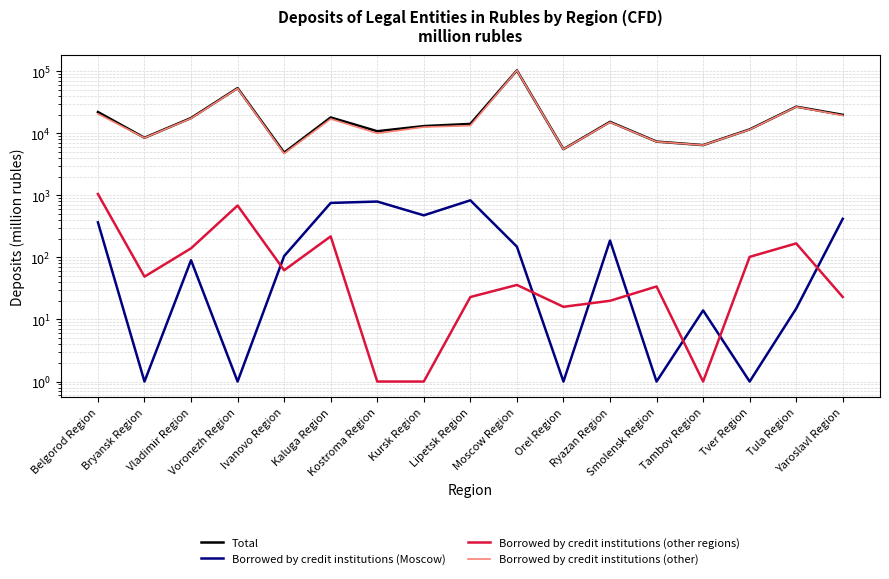

Rank the series by their maximum value, from lowest to highest.

Borrowed by credit institutions (Moscow), Borrowed by credit institutions (other regions), Borrowed by credit institutions (other), Total